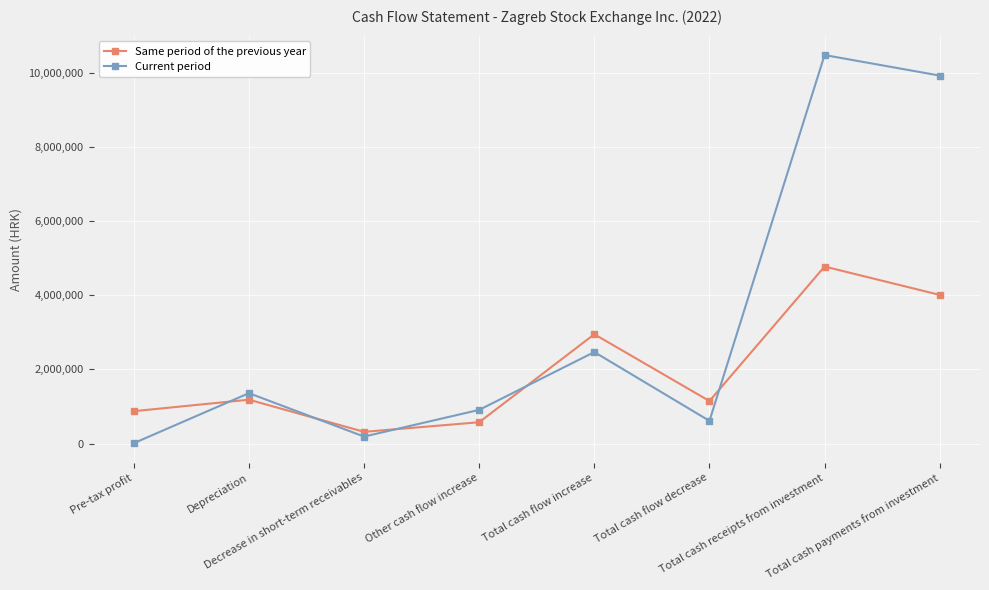

What is the value of the Current period point at the 7th from the left?

10471783